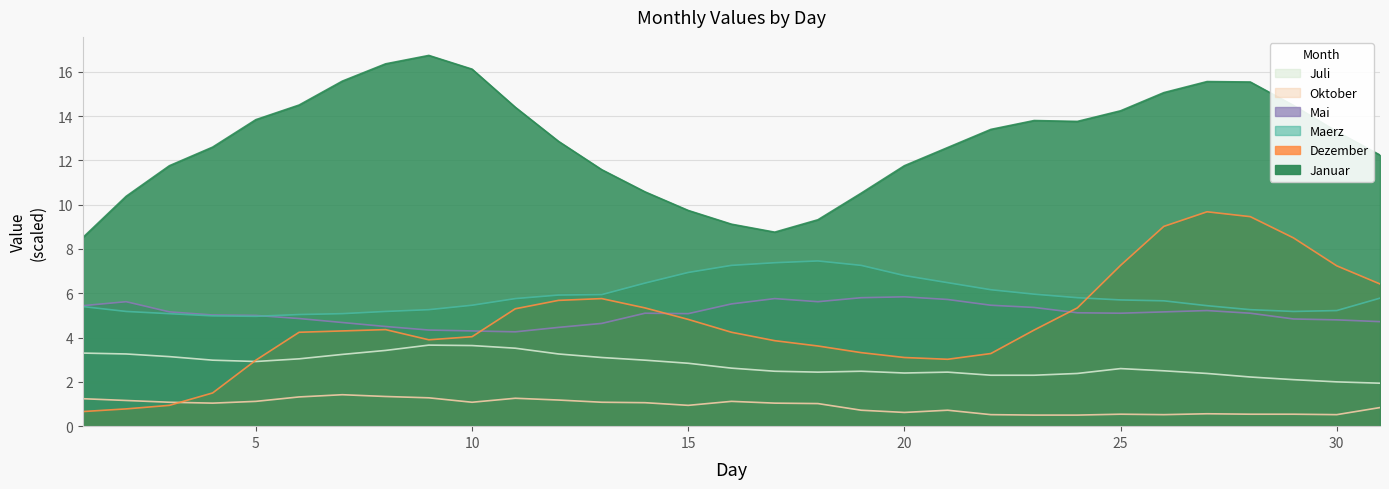

Reading left to right, transcribe all the data shown in this chart.

Januar: 1=8.5	2=10.4	3=11.8	4=12.6	5=13.8	6=14.5	7=15.6	8=16.4	9=16.7	10=16.1	11=14.4	12=12.9	13=11.6	14=10.6	15=9.7	16=9.1	17=8.8	18=9.3	19=10.5	20=11.8	21=12.6	22=13.4	23=13.8	24=13.8	25=14.2	26=15.1	27=15.6	28=15.5	29=14.5	30=13.3	31=12.2
Dezember: 1=0.7	2=0.8	3=0.9	4=1.5	5=3.0	6=4.2	7=4.3	8=4.4	9=3.9	10=4.0	11=5.3	12=5.7	13=5.8	14=5.3	15=4.8	16=4.2	17=3.9	18=3.6	19=3.3	20=3.1	21=3.0	22=3.3	23=4.3	24=5.3	25=7.3	26=9.0	27=9.7	28=9.5	29=8.5	30=7.2	31=6.4
Mai: 1=5.4	2=5.6	3=5.2	4=5.0	5=5.0	6=4.9	7=4.7	8=4.5	9=4.3	10=4.3	11=4.3	12=4.5	13=4.6	14=5.1	15=5.1	16=5.5	17=5.8	18=5.6	19=5.8	20=5.8	21=5.7	22=5.5	23=5.4	24=5.1	25=5.1	26=5.2	27=5.2	28=5.1	29=4.8	30=4.8	31=4.7
Maerz: 1=5.4	2=5.2	3=5.1	4=5.0	5=5.0	6=5.0	7=5.1	8=5.2	9=5.3	10=5.5	11=5.8	12=5.9	13=5.9	14=6.5	15=6.9	16=7.3	17=7.4	18=7.5	19=7.3	20=6.8	21=6.5	22=6.2	23=6.0	24=5.8	25=5.7	26=5.7	27=5.4	28=5.3	29=5.2	30=5.2	31=5.8
Juli: 1=3.3	2=3.3	3=3.1	4=3.0	5=2.9	6=3.0	7=3.2	8=3.4	9=3.7	10=3.6	11=3.5	12=3.3	13=3.1	14=3.0	15=2.8	16=2.6	17=2.5	18=2.4	19=2.5	20=2.4	21=2.4	22=2.3	23=2.3	24=2.4	25=2.6	26=2.5	27=2.4	28=2.2	29=2.1	30=2.0	31=1.9
Oktober: 1=1.2	2=1.2	3=1.1	4=1.0	5=1.1	6=1.3	7=1.4	8=1.3	9=1.3	10=1.1	11=1.3	12=1.2	13=1.1	14=1.1	15=0.9	16=1.1	17=1.0	18=1.0	19=0.7	20=0.6	21=0.7	22=0.5	23=0.5	24=0.5	25=0.5	26=0.5	27=0.6	28=0.5	29=0.5	30=0.5	31=0.8